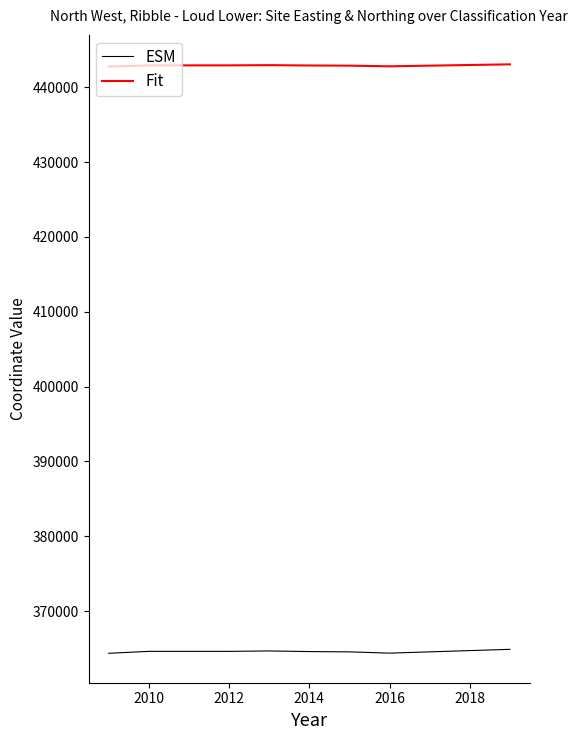

Rank the series by their average value, from lowest to highest.

ESM, Fit